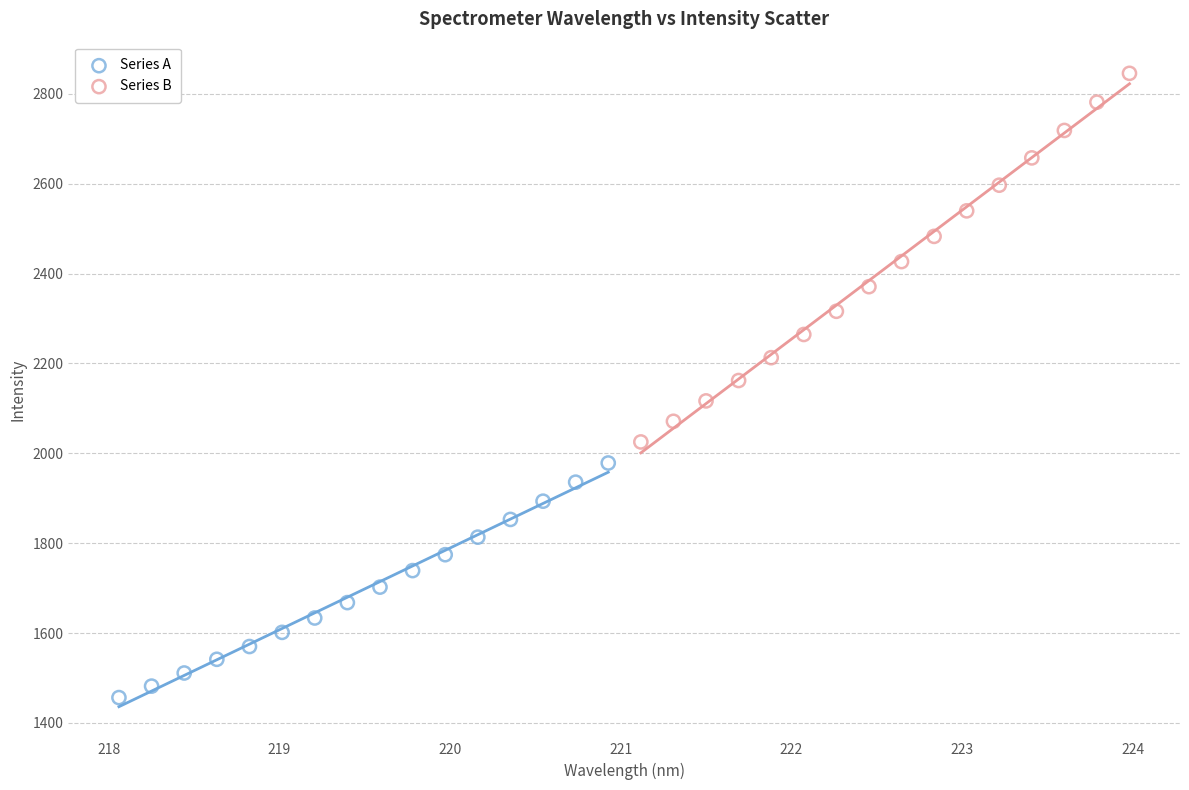

What are all the series names shown in the legend?

Series A, Series B